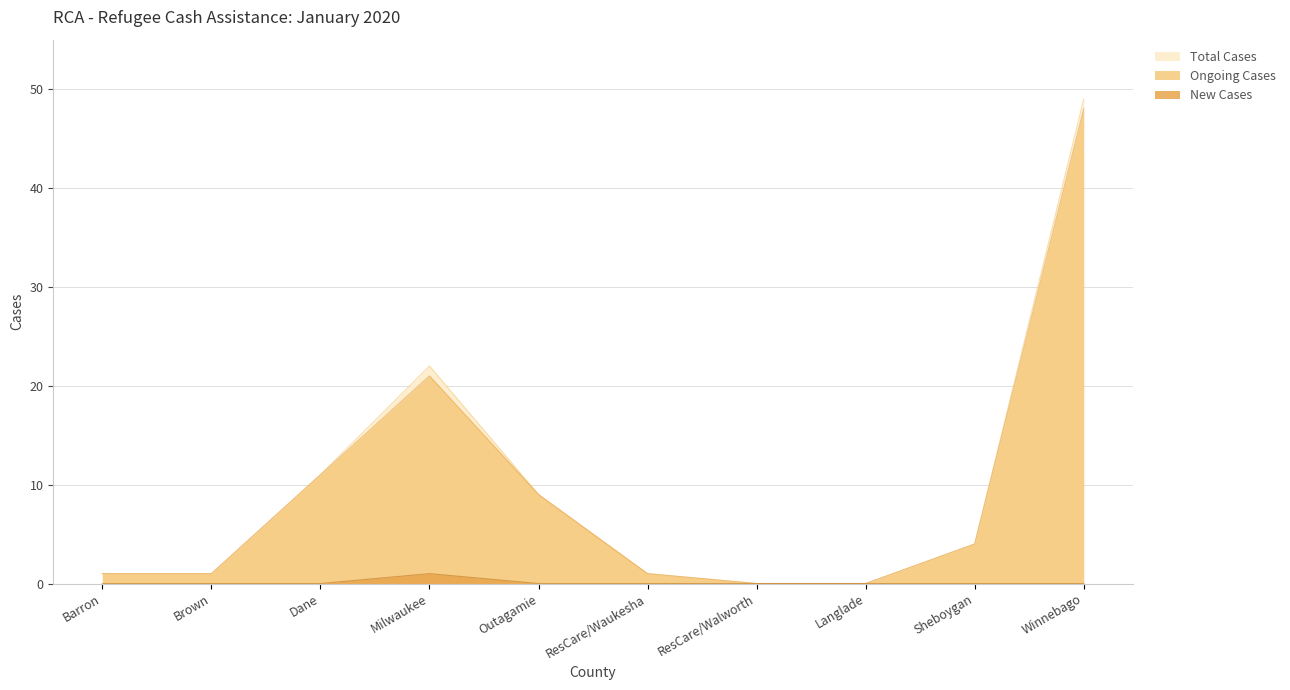

What is the difference between the Total Cases values at Dane and ResCare/Walworth?

11